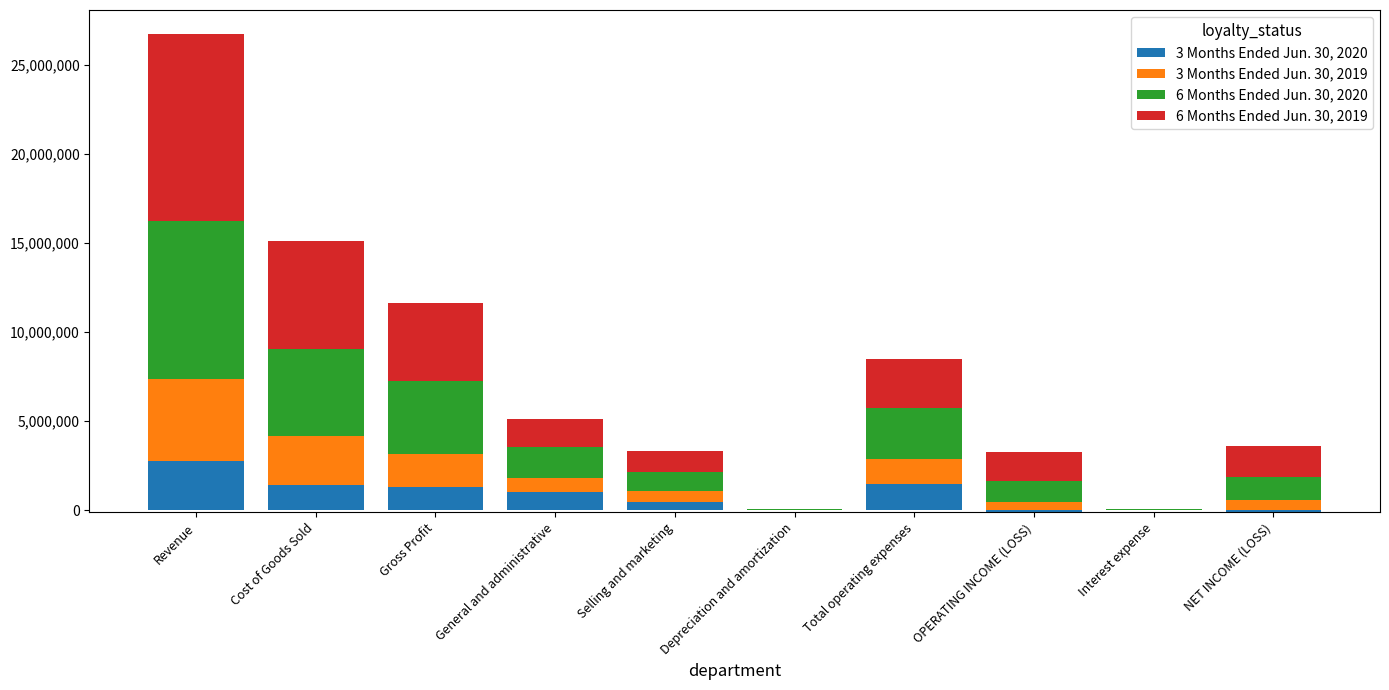

What are all the series names shown in the legend?

3 Months Ended Jun. 30, 2020, 3 Months Ended Jun. 30, 2019, 6 Months Ended Jun. 30, 2020, 6 Months Ended Jun. 30, 2019